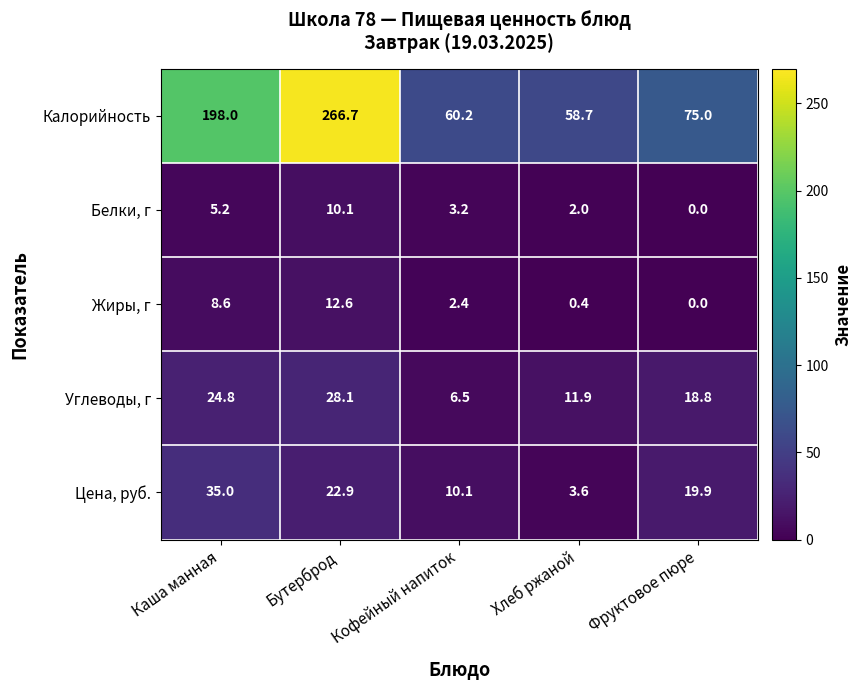

Is it true that Белки, г equals 3.2 at Кофейный напиток?

True